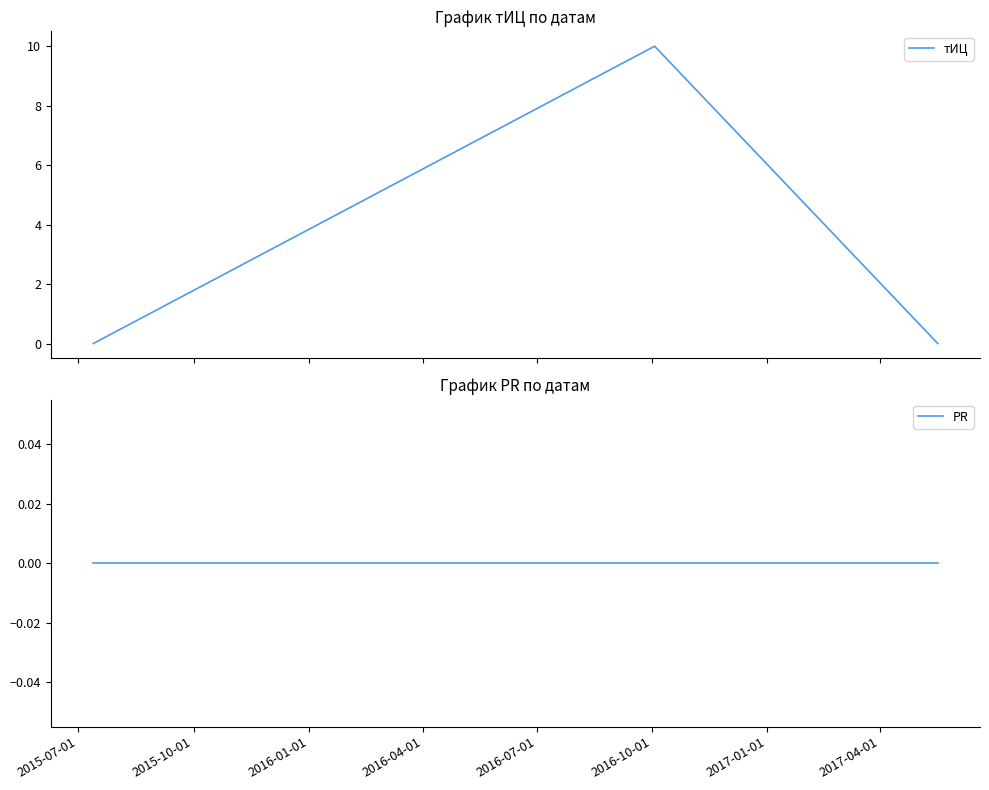

How many distinct data groups are displayed?

2